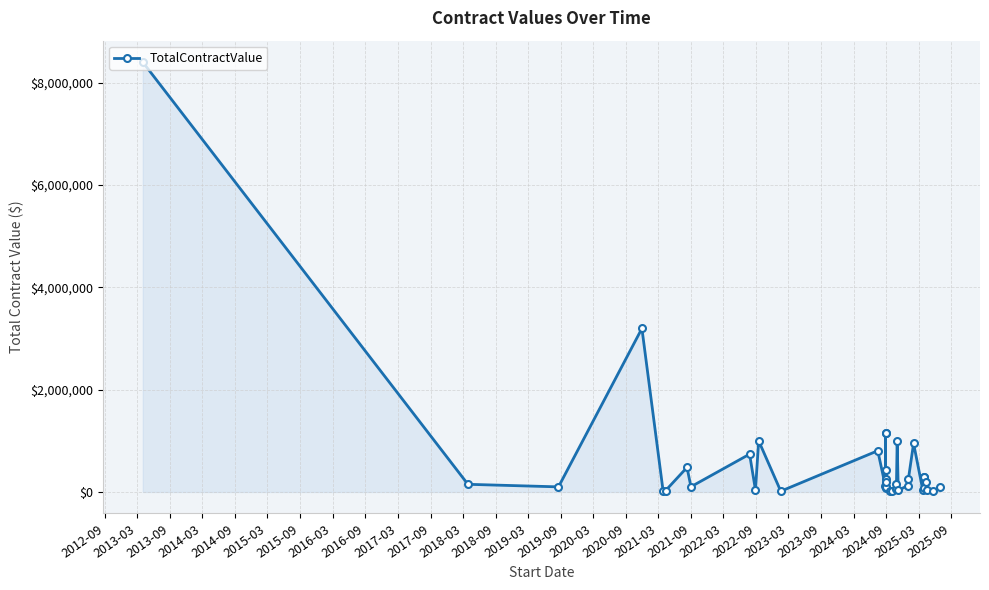

What is the difference between the second highest and minimum values?

3180841.0